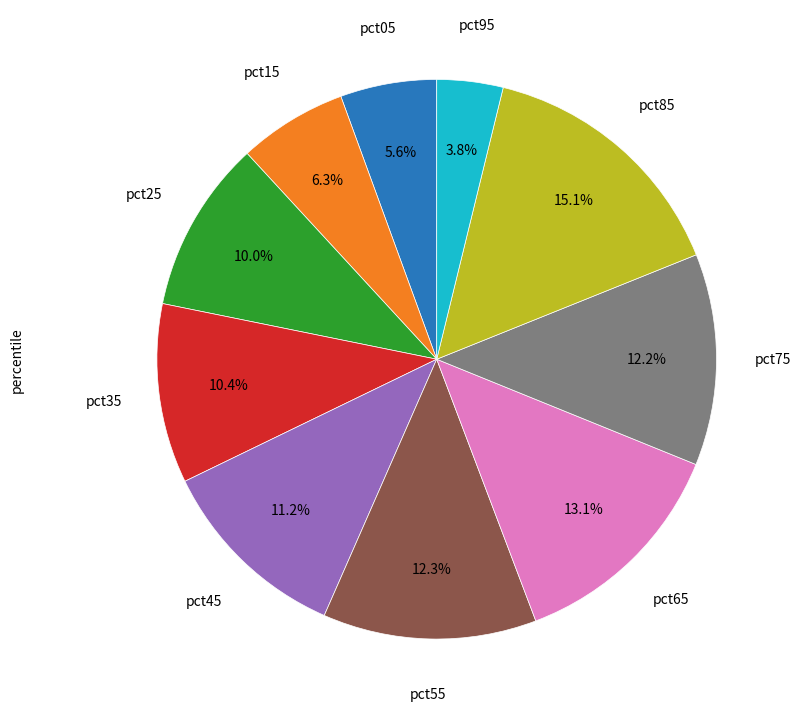

Is there any slice that represents more than half of the pie?

No